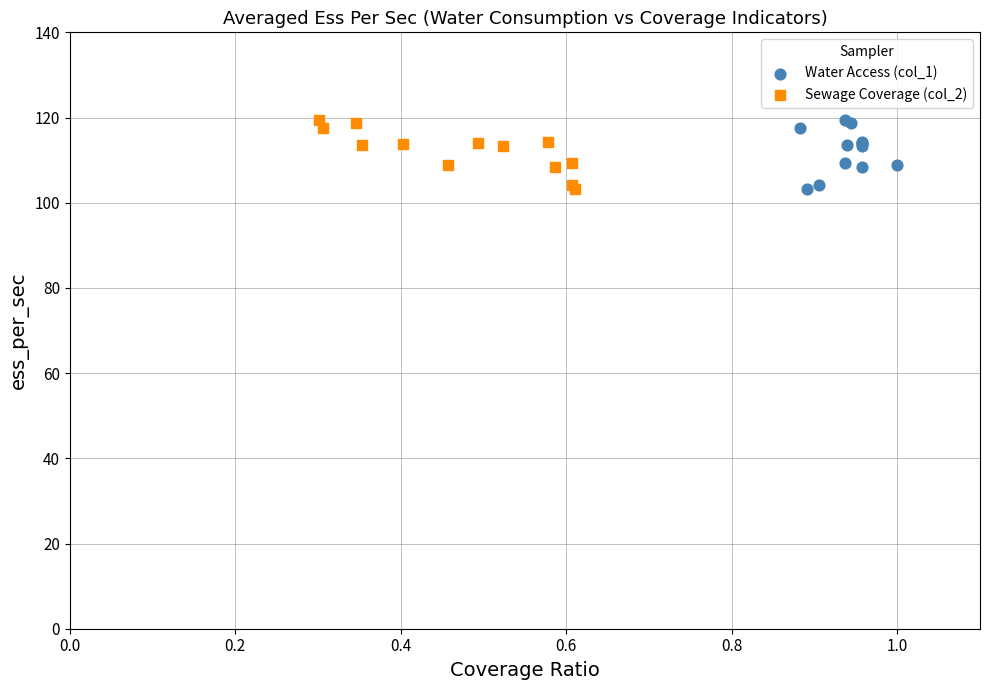

What are all the series names shown in the legend?

Water Access (col_1), Sewage Coverage (col_2)